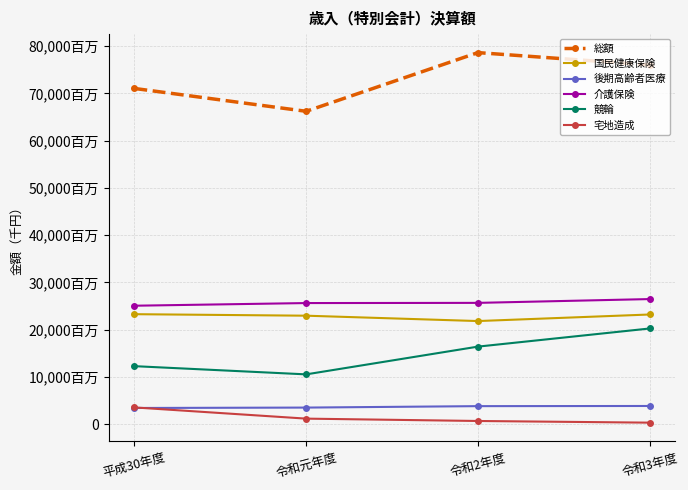

Reading left to right, extract all data points from this chart.

総額: 71032578	66201466	78610452	75994914
国民健康保険: 23298393	22979185	21845416	23232405
後期高齢者医療: 3464651	3548577	3854064	3886611
介護保険: 25088798	25650903	25690494	26494025
競輪: 12308546	10571673	16438734	20274259
宅地造成: 3581311	1212287	714631	361504